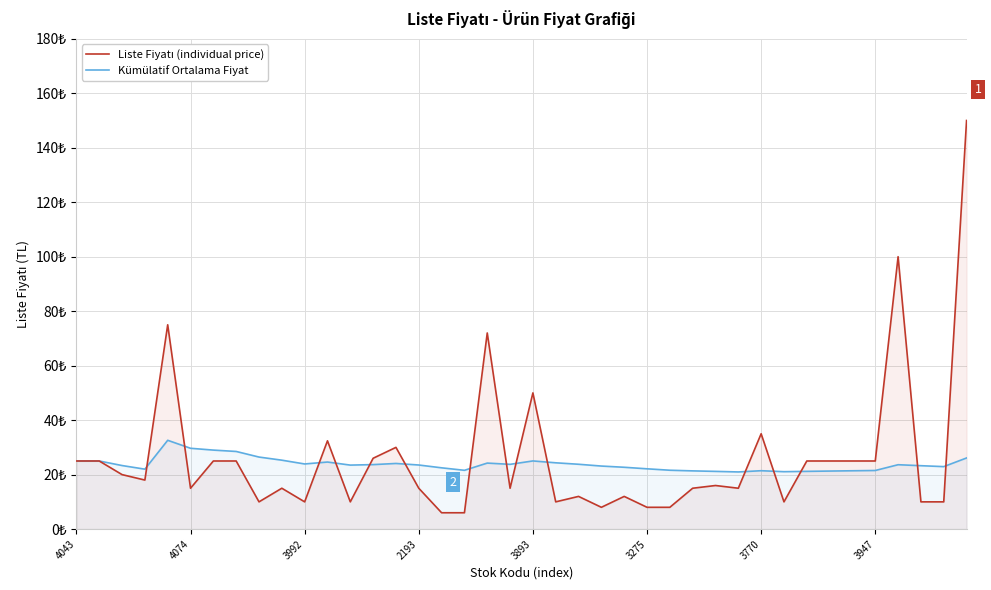

At which label does Liste Fiyatı (individual price) reach its peak?

39